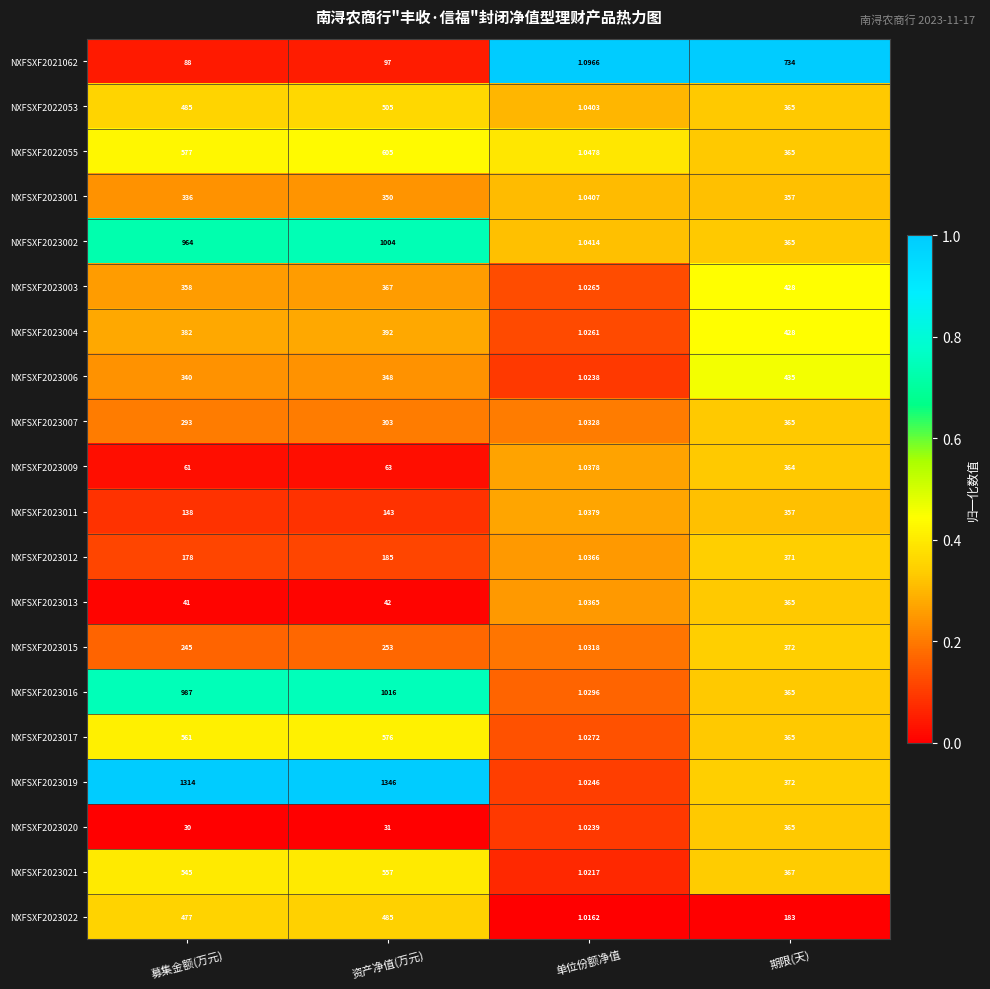

List the labels in order of NXFSXF2023020 value, largest first.

期限(天), 资产净值(万元), 募集金额(万元), 单位份额净值